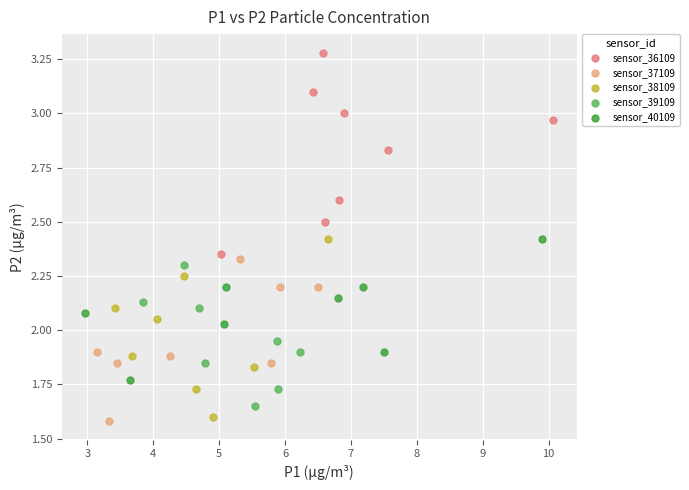

Which series reaches the maximum Y coordinate?

sensor_36109